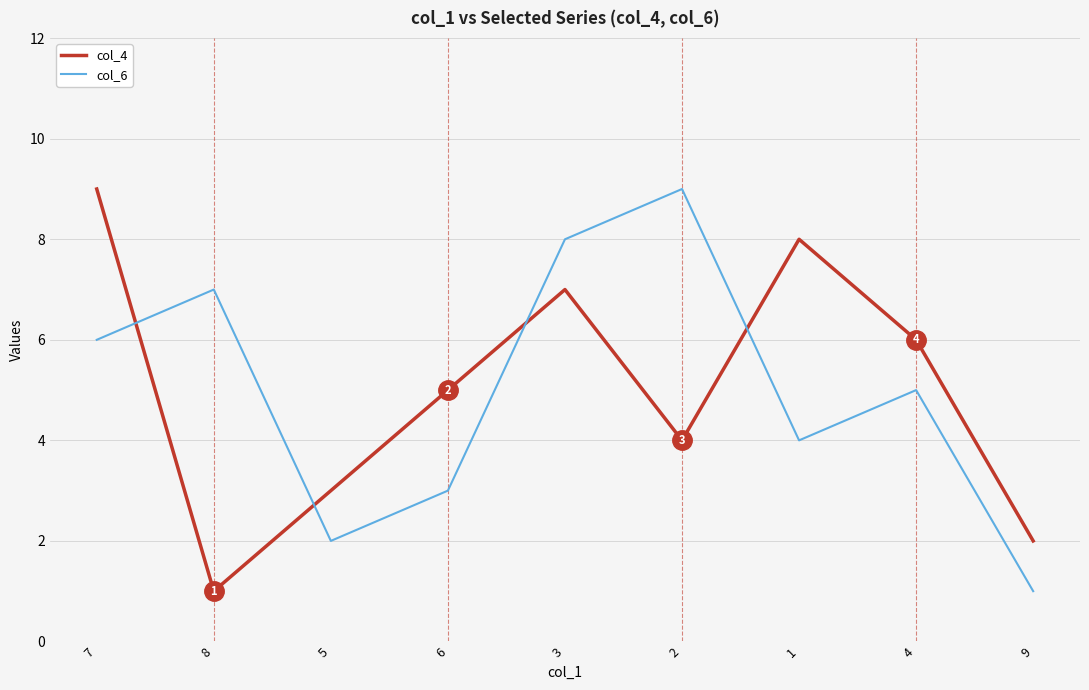

The col_6 series shows 2 at 5. True or false?

True